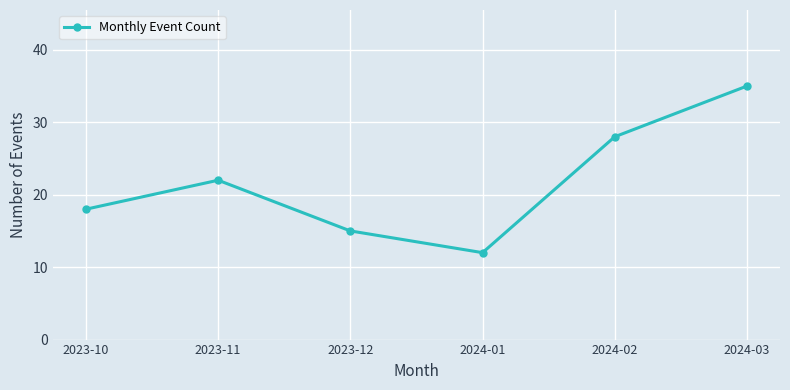

Where is the first local minimum?

2024-01